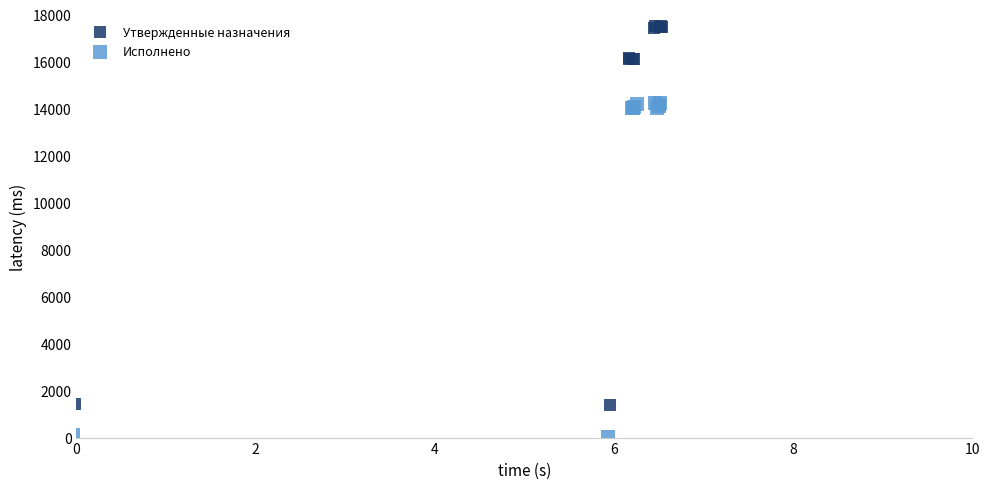

Which series reaches the minimum Y coordinate?

Исполнено